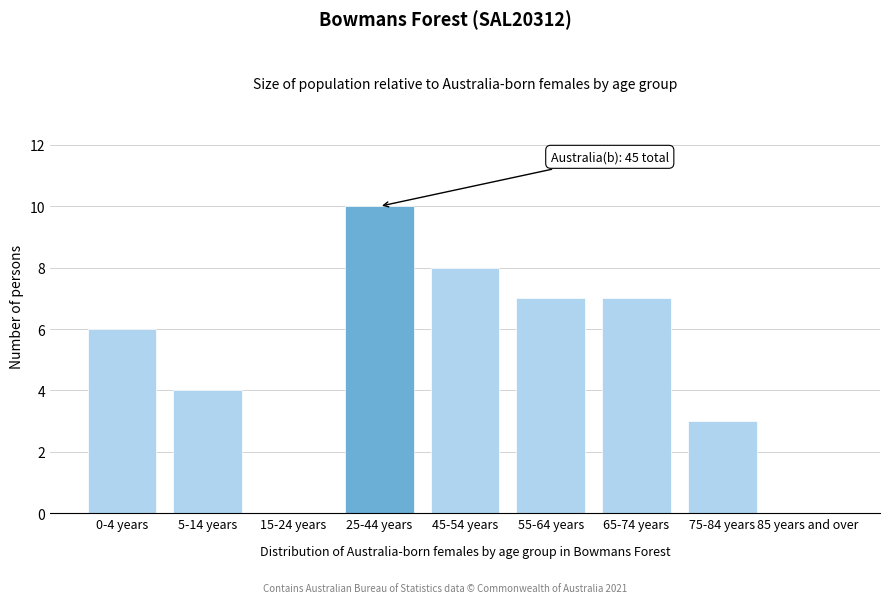

Reading left to right, what are all the values shown in this chart?

0-4 years=6	5-14 years=4	15-24 years=0	25-44 years=10	45-54 years=8	55-64 years=7	65-74 years=7	75-84 years=3	85 years and over=0